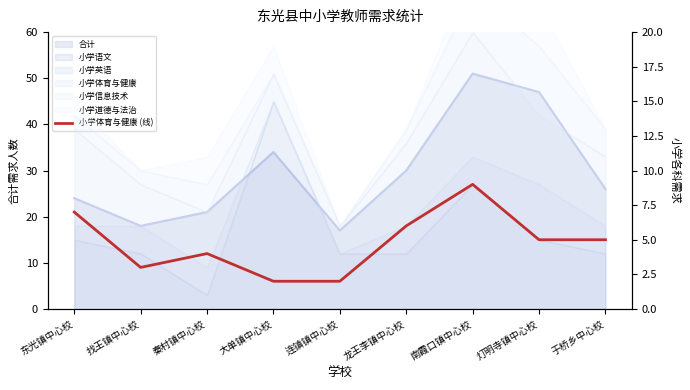

What is the change in value from 东光镇中心校 to 于桥乡中心校?

-2